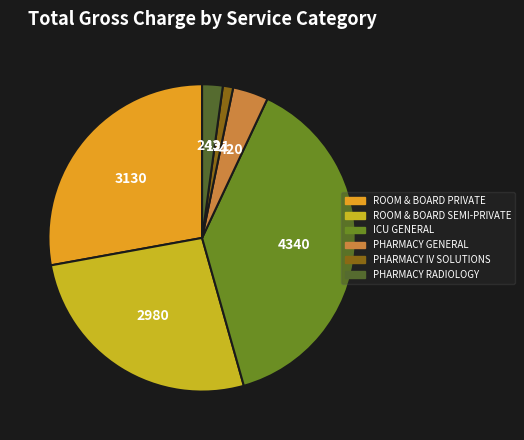

True or false: PHARMACY RADIOLOGY accounts for 2% of the total.

True